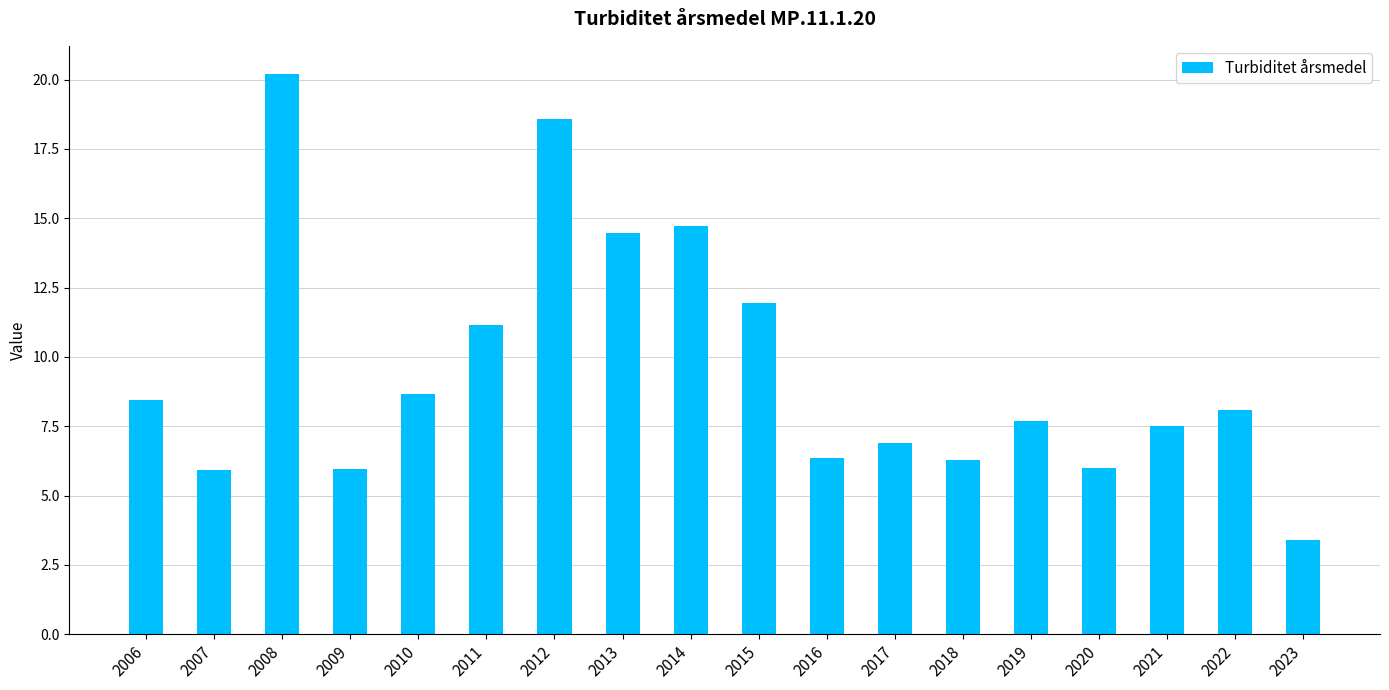

What is the change in value from 2008 to 2017?

-13.3